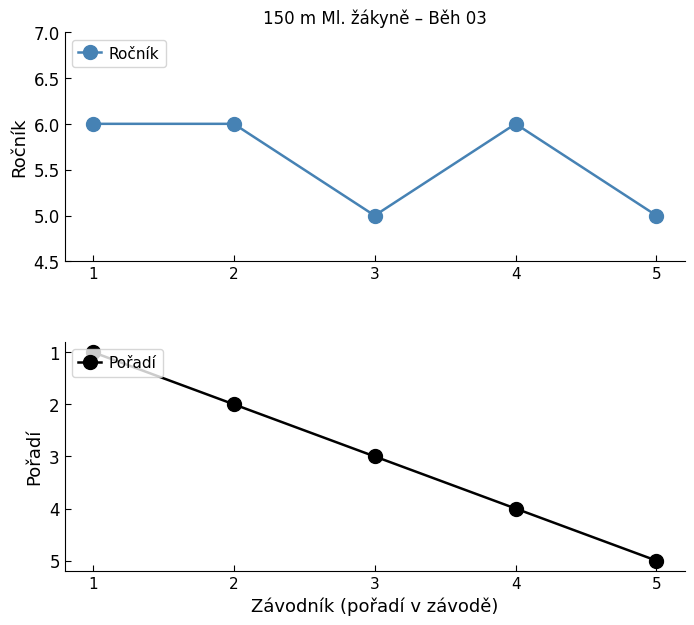

The Pořadí series shows 5 at 5. True or false?

True